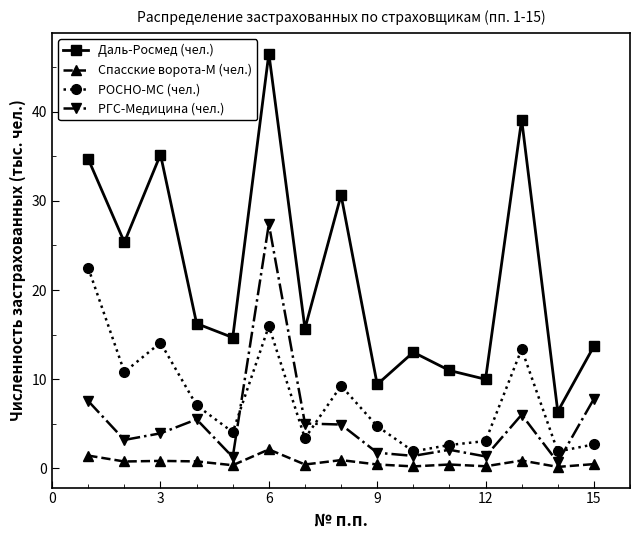

What is the highest value of the РГС-Медицина (чел.) series?

27.4